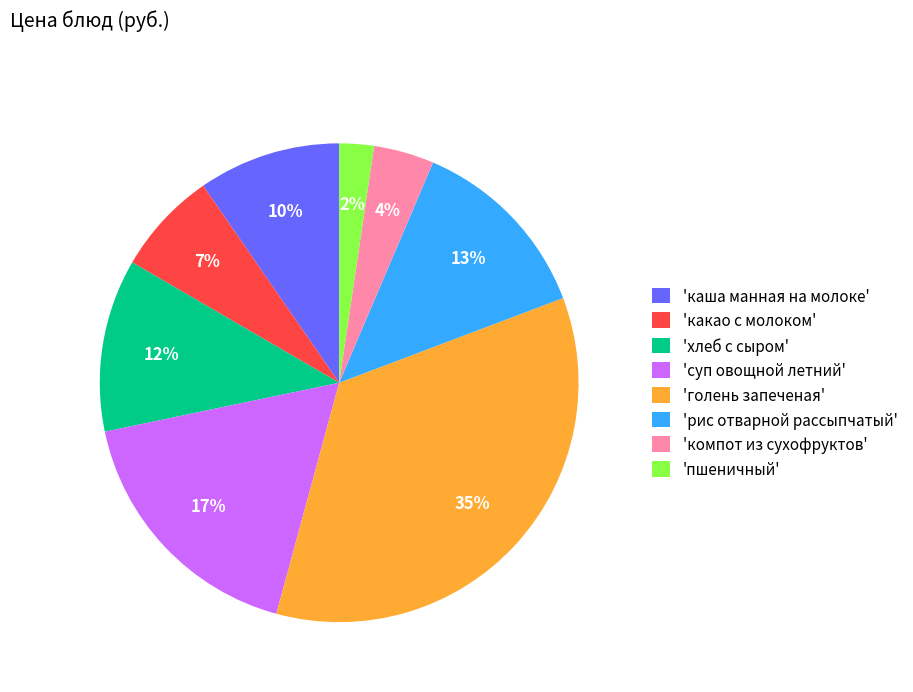

To the nearest percent, what is the average slice percentage?

12%